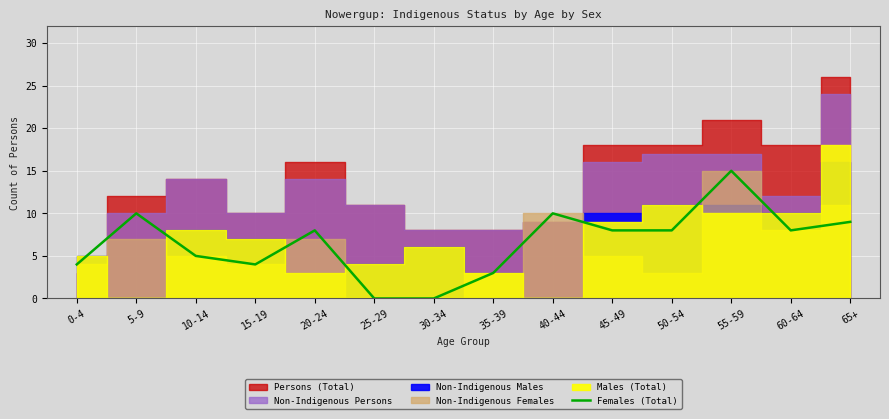

How many categories are shown in the chart?

14